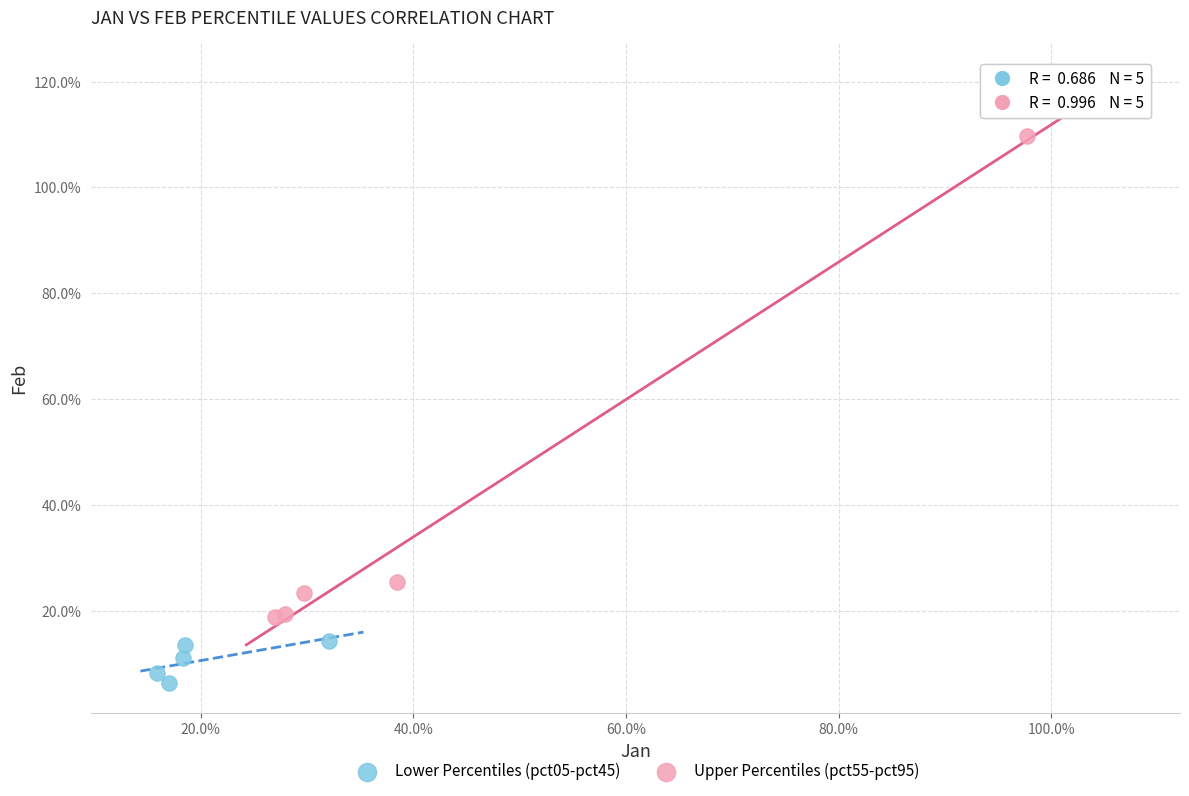

Which series contains the lowest Y value?

Lower Percentiles (pct05-pct45)